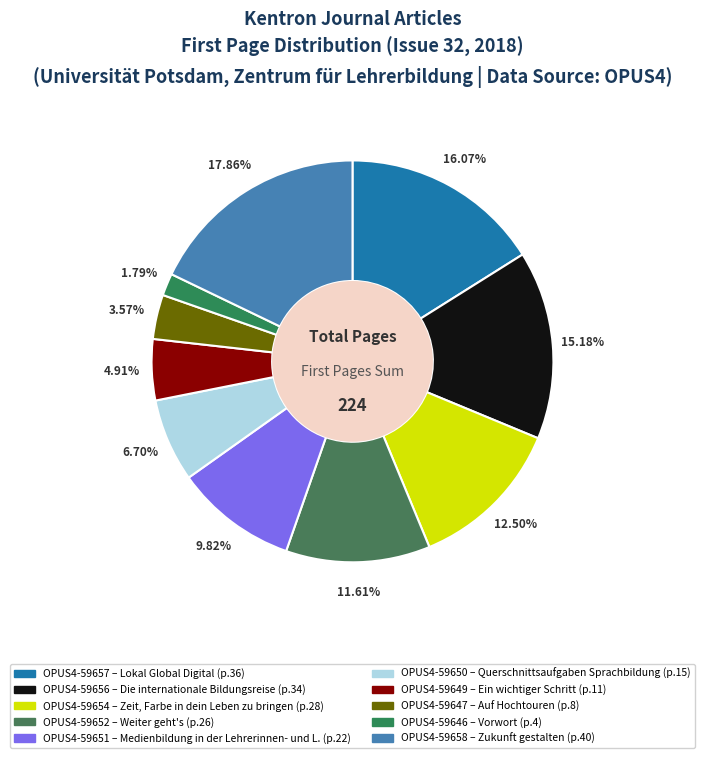

Which category has the smallest portion of the pie?

OPUS4-59646